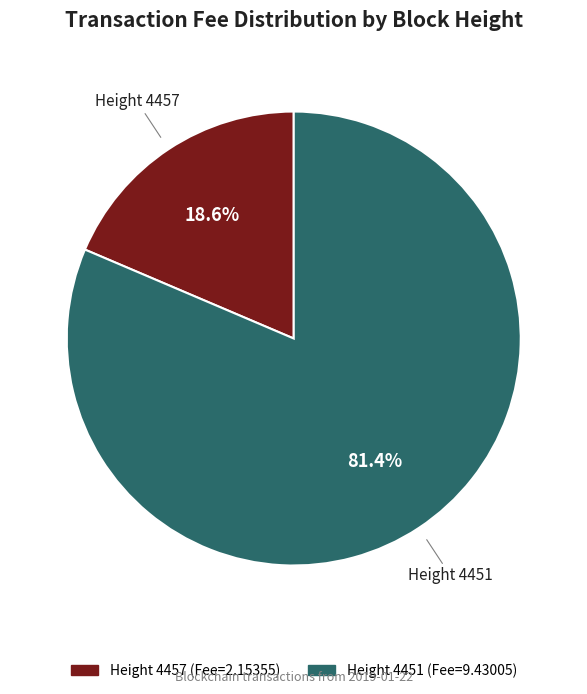

Between Height 4457 (Fee=2.15355) and Height 4451 (Fee=9.43005), which is larger?

Height 4451 (Fee=9.43005)